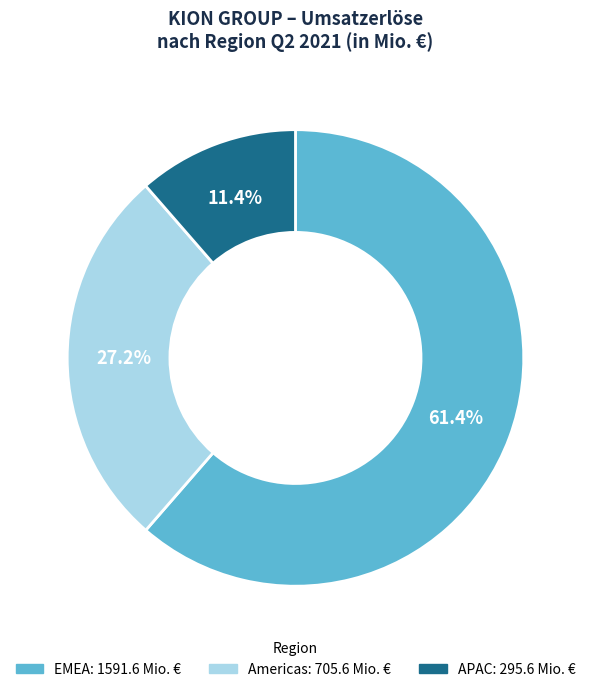

The APAC slice represents 11% of the pie. True or false?

True